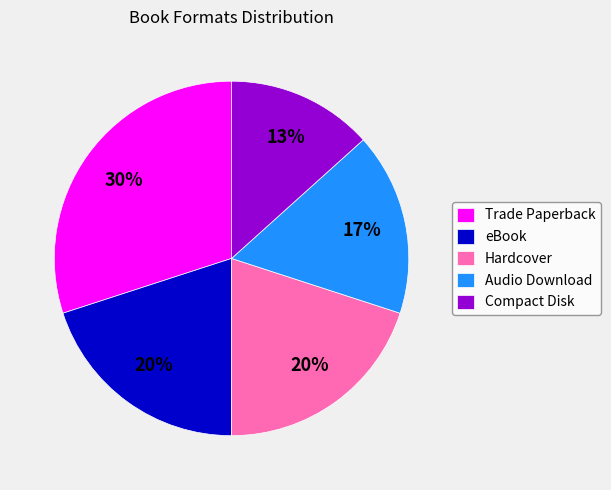

Do Compact Disk and Audio Download together represent more than half of the pie?

No